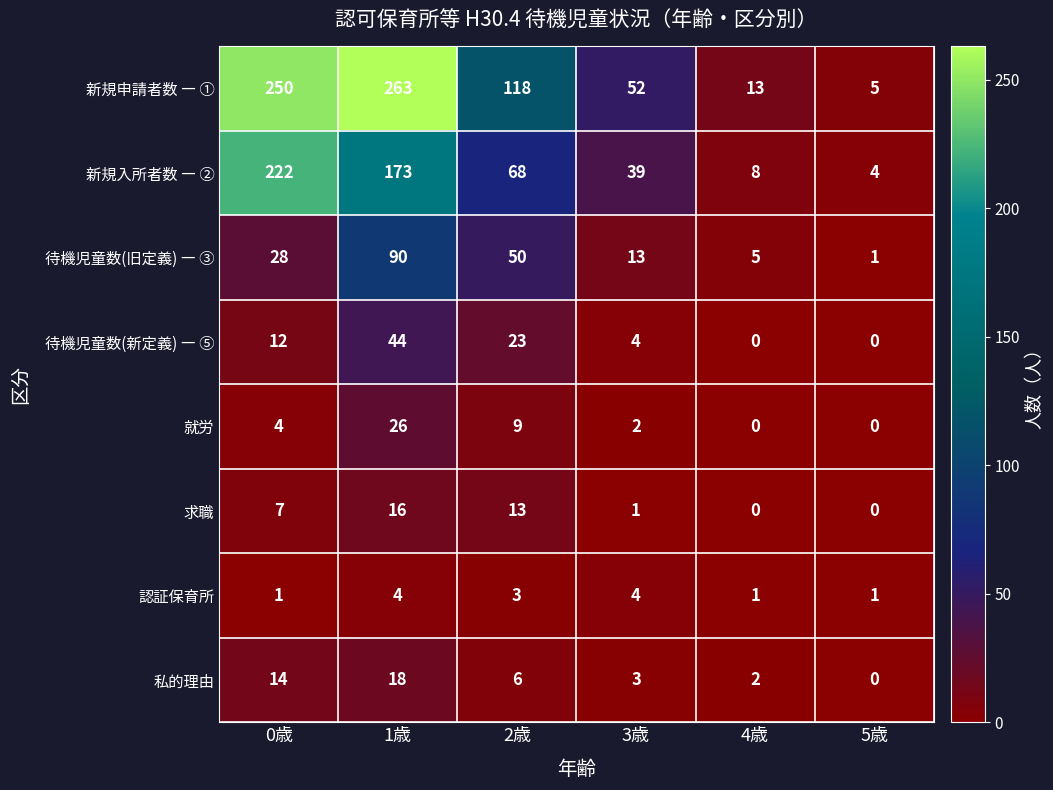

Rank the series at 2歳 from lowest to highest value.

認証保育所, 私的理由, 就労, 求職, 待機児童数(新定義) ― ⑤, 待機児童数(旧定義) ― ③, 新規入所者数 ― ②, 新規申請者数 ― ①